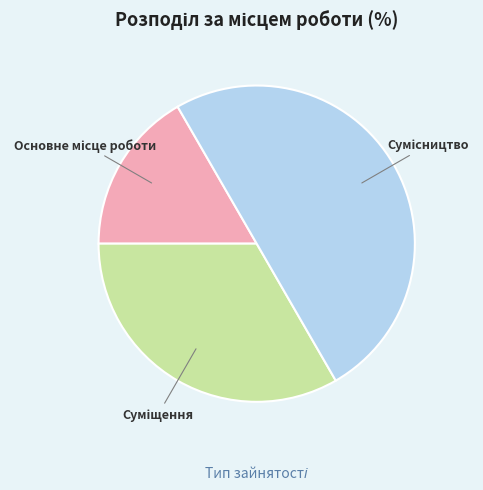

To the nearest percent, what portion does Основне місце роботи represent?

17%